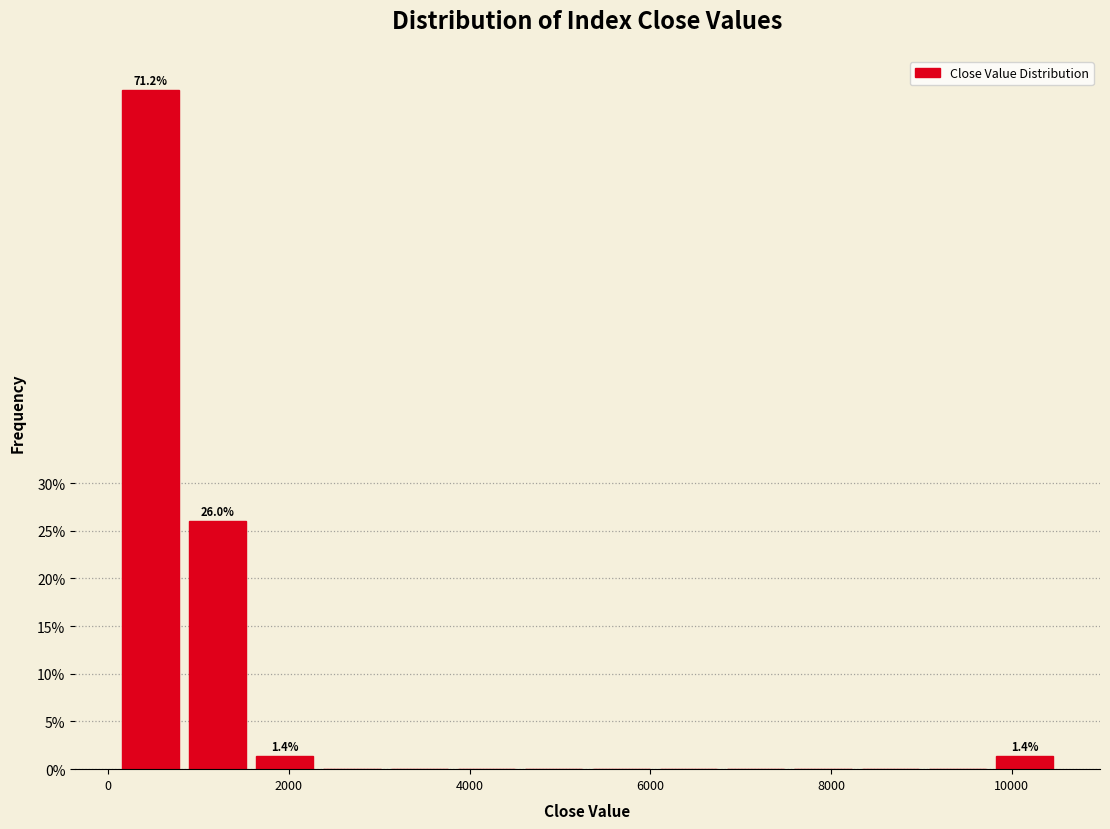

Around what value on the x-axis is the tallest bar? Give the approximate position of its centre, as read against the axis.

400